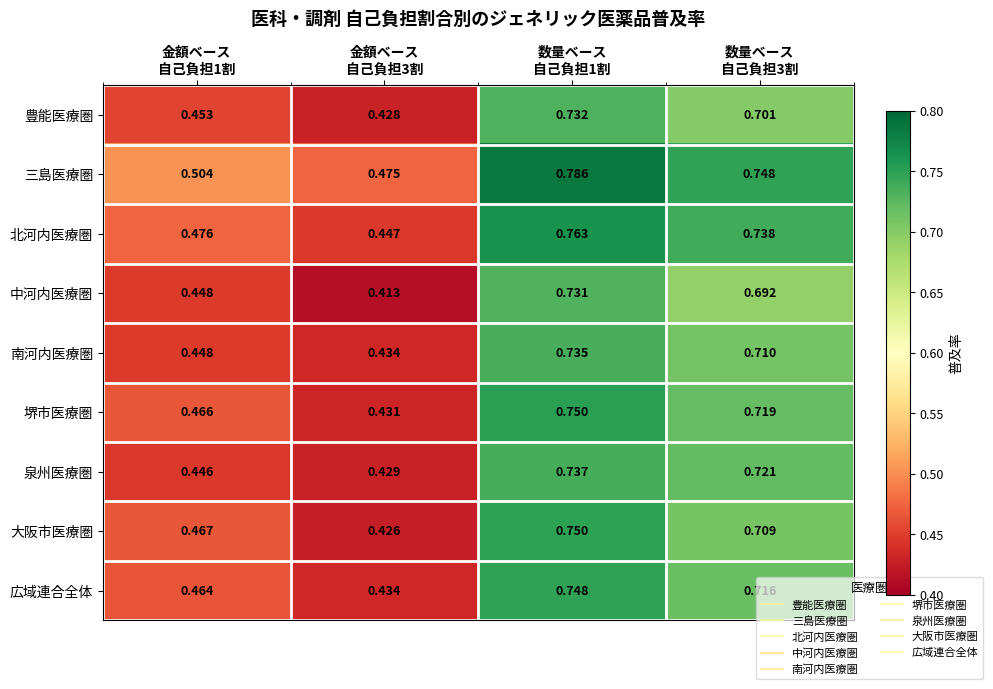

Which series has the largest range (max minus min)?

大阪市医療圏